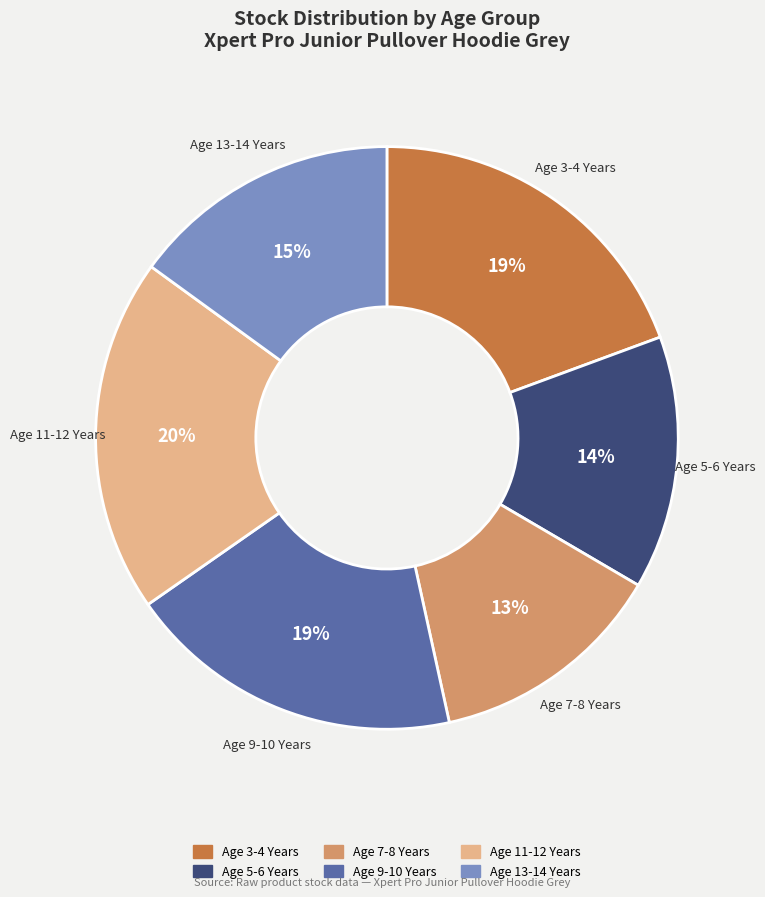

Is it true that Age 7-8 Years is 13% of the pie?

True